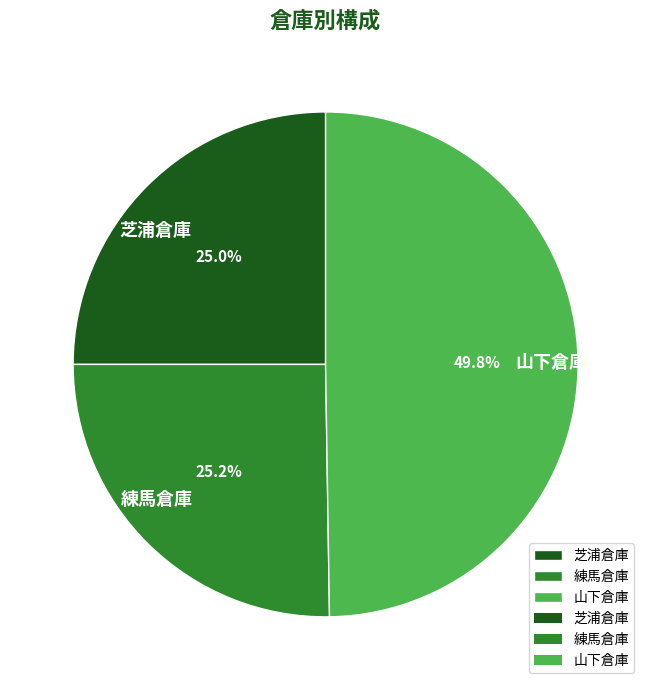

How much of the chart is everything except 山下倉庫?

50.2%